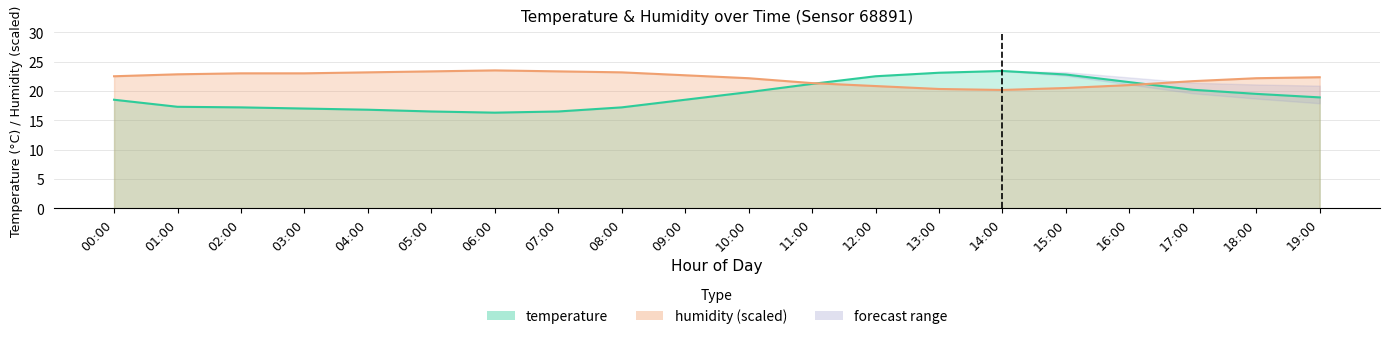

Count the number of data series in this chart.

2